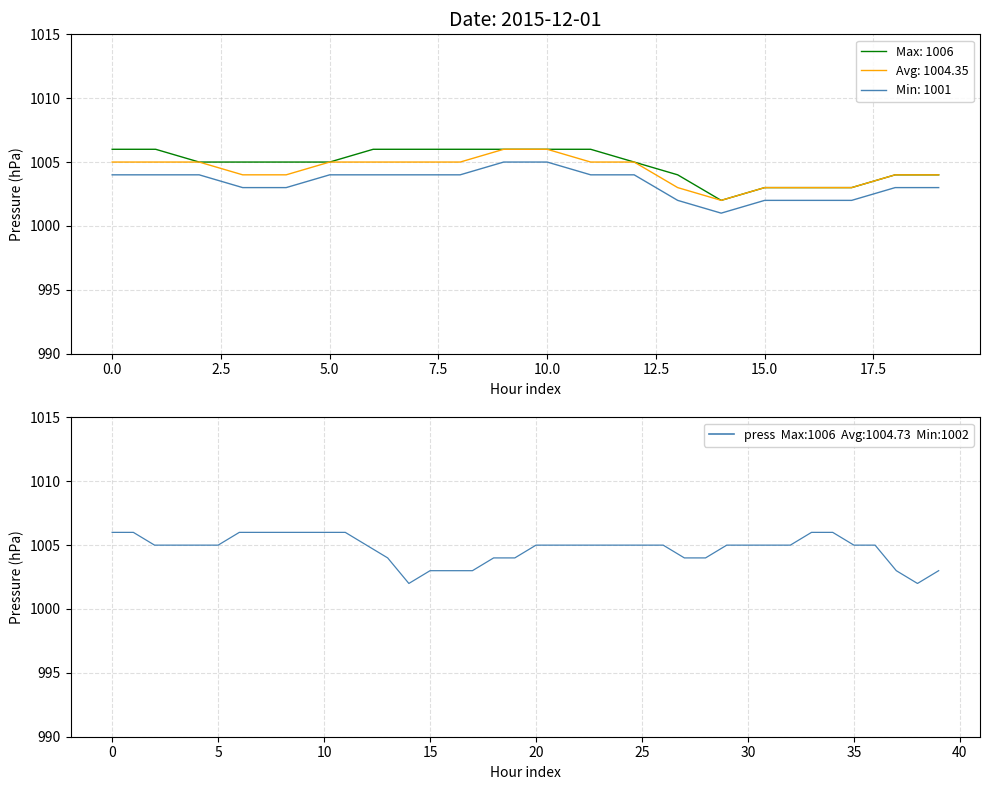

Is this an area chart (filled region under the line)?

No